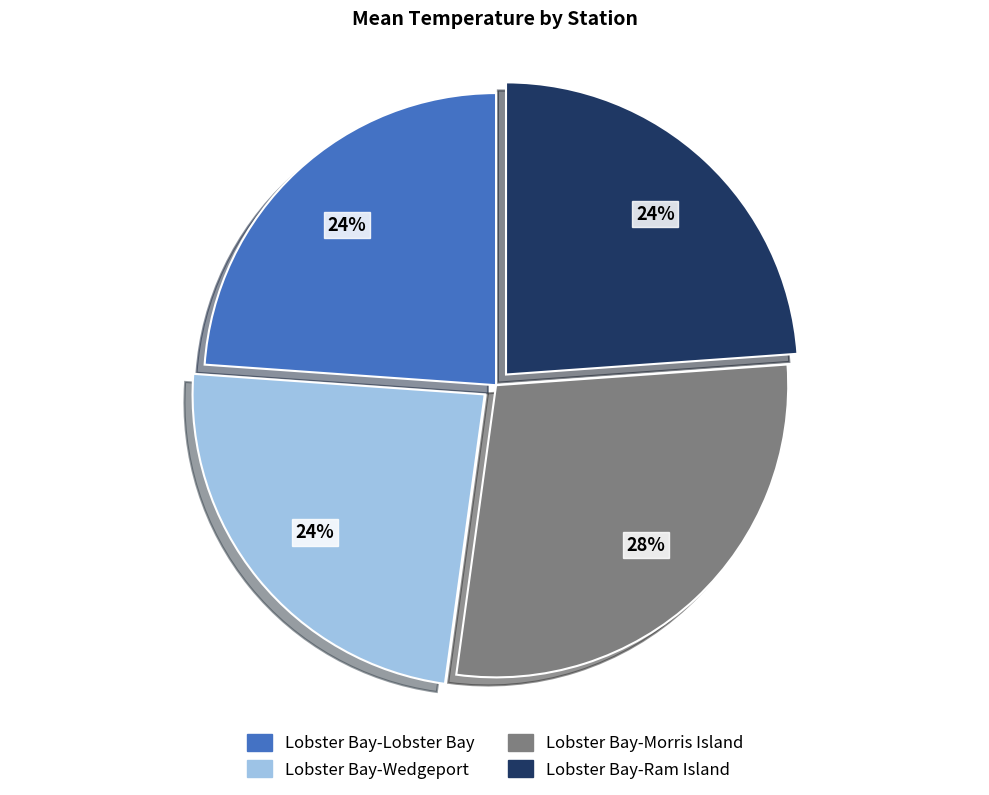

To the nearest percent, what is the combined percentage of Lobster Bay-Wedgeport and Lobster Bay-Ram Island?

48%